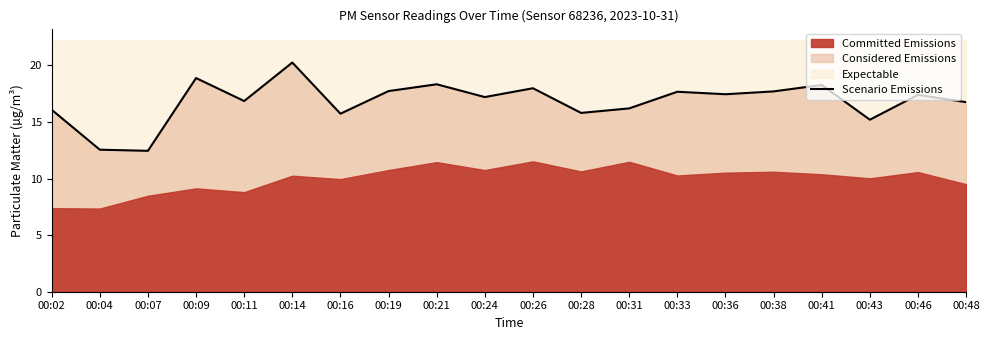

Reading left to right, list all the values displayed in this chart.

00:02=16.1	00:04=12.6	00:07=12.4	00:09=18.9	00:11=16.9	00:14=20.2	00:16=15.7	00:19=17.7	00:21=18.3	00:24=17.2	00:26=18.0	00:28=15.8	00:31=16.2	00:33=17.7	00:36=17.4	00:38=17.7	00:41=18.3	00:43=15.2	00:46=17.4	00:48=16.8